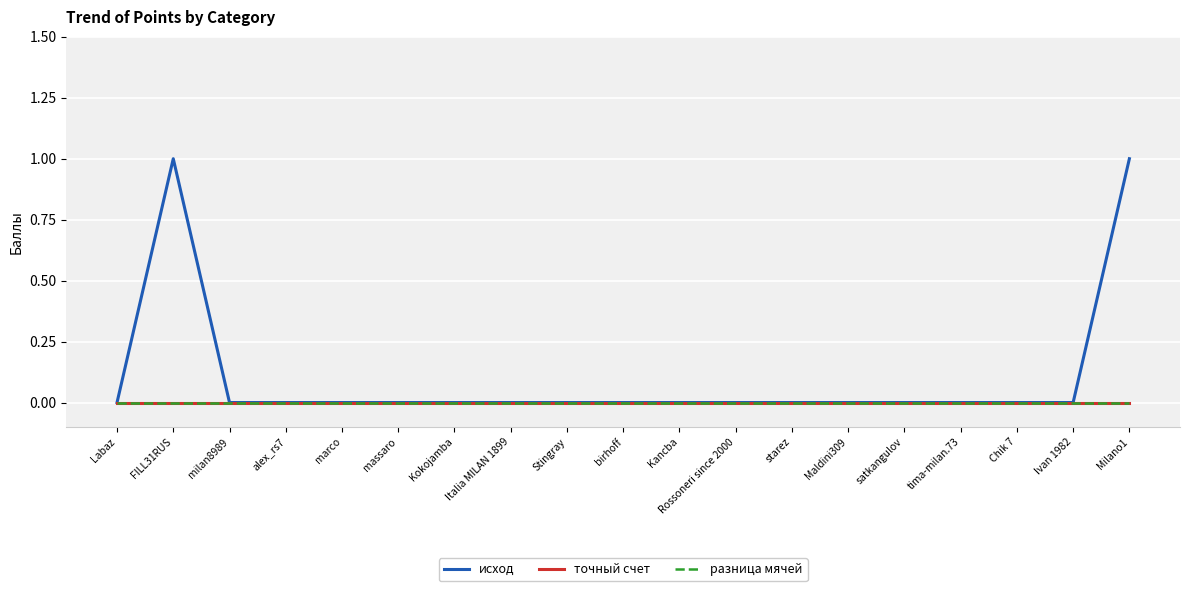

Count the исход values in the range 0 to 1.

19